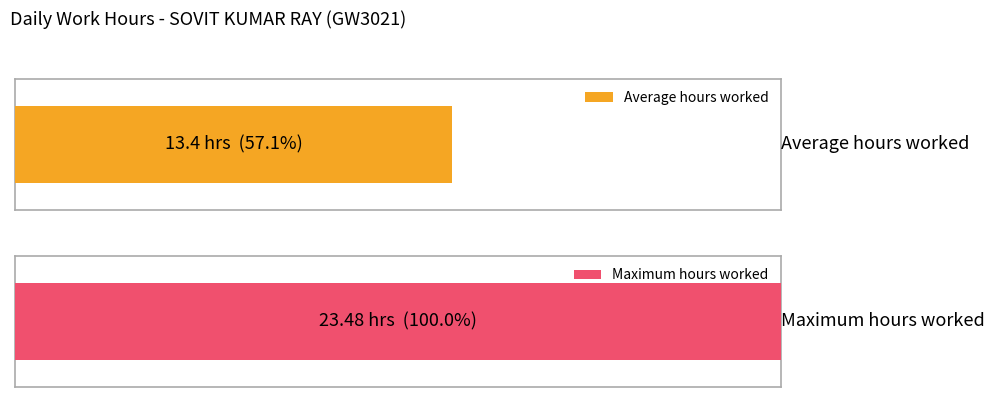

The chart shows a value of 20.9 at 20. True or false?

False